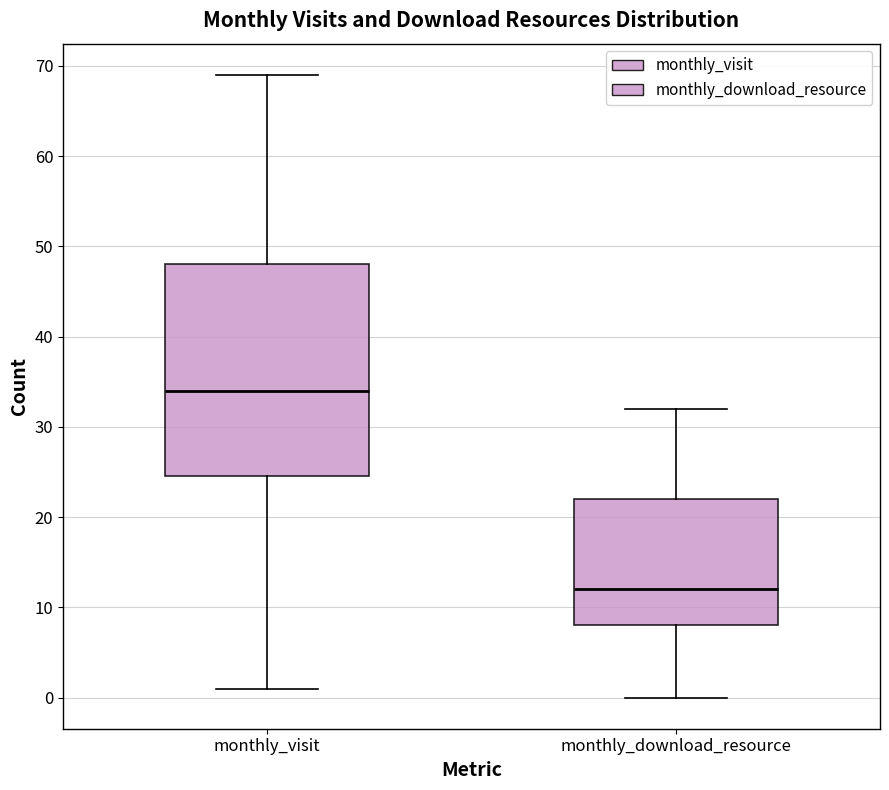

Where is the lower edge of the box for monthly_visit on the y-axis? The values are not printed on the chart, so give them approximately, as read against the axis.

25